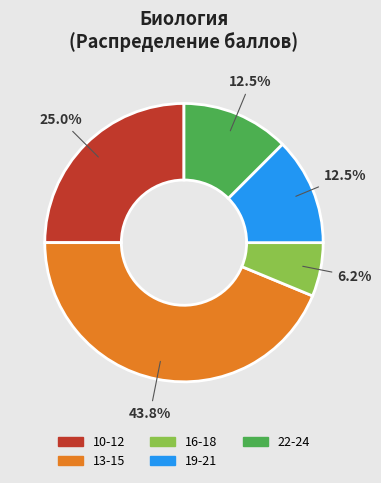

Is there a majority slice in this chart?

No